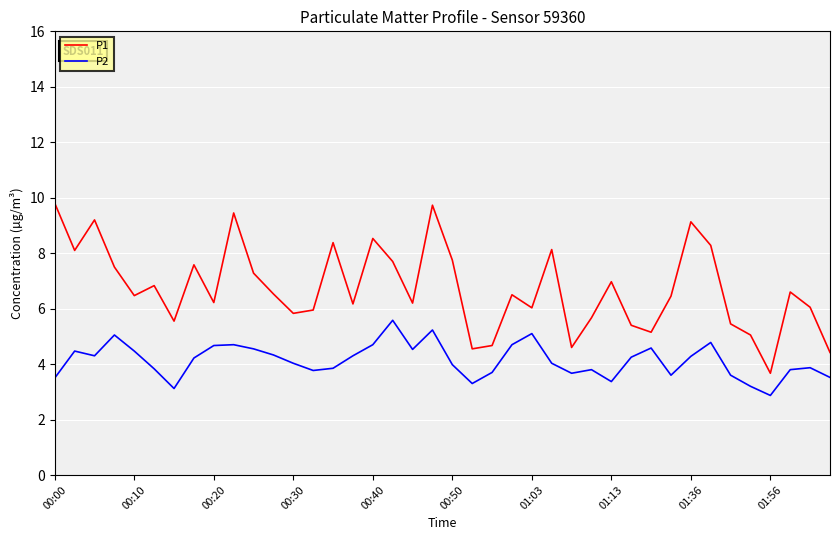

True or false: P2 and P1 intersect in this chart.

False